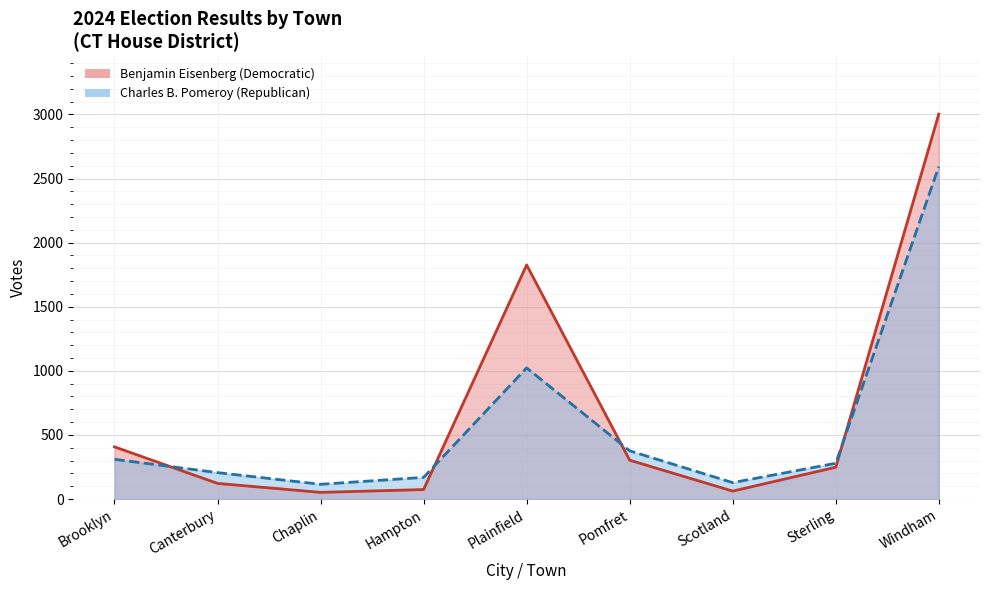

Where does the Charles B. Pomeroy (Republican) series first go above 279?

Brooklyn